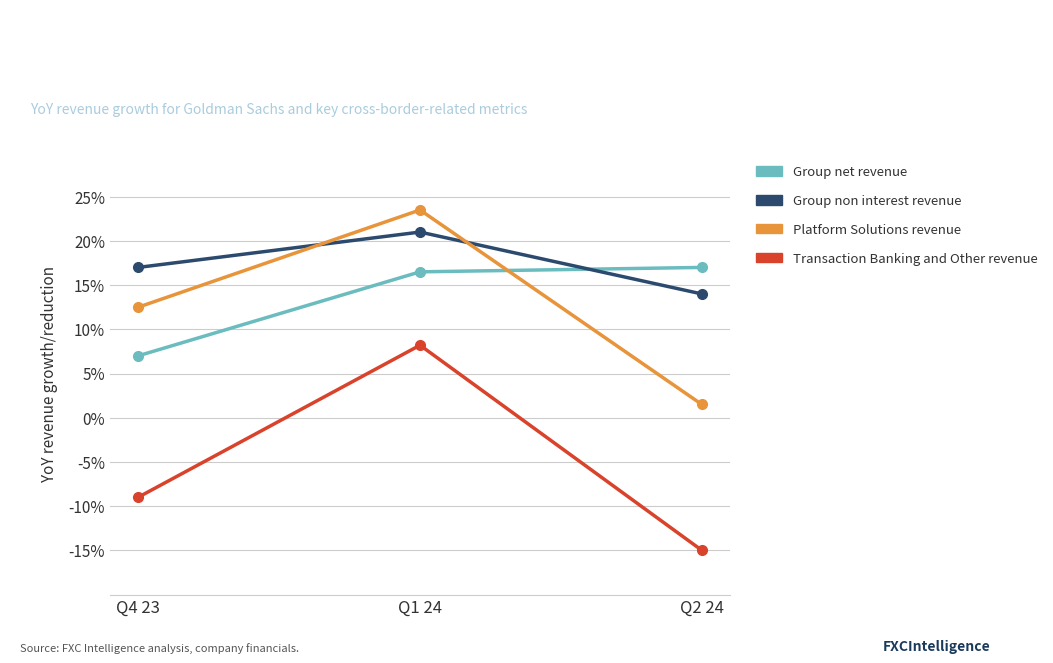

Which series has the widest spread of values?

Transaction Banking and Other revenue